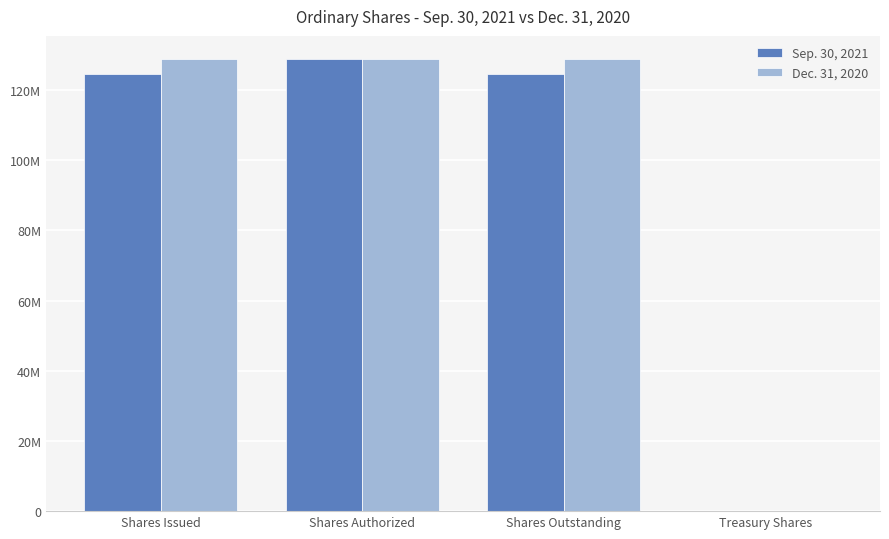

The Dec. 31, 2020 series shows 128964579 at Shares Authorized. True or false?

True